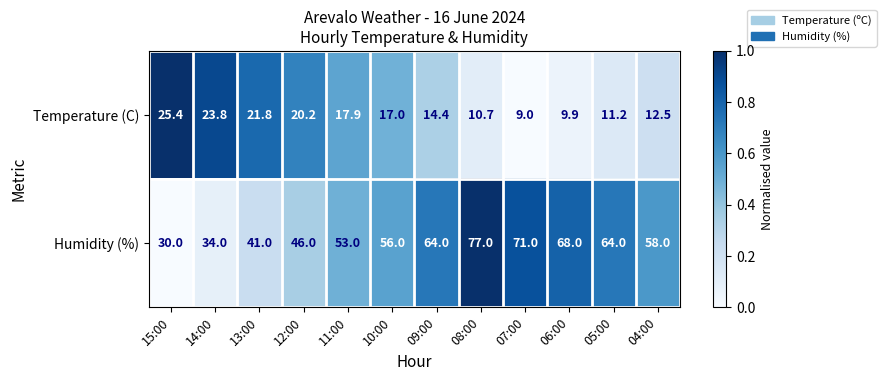

Count the number of data series in this chart.

2